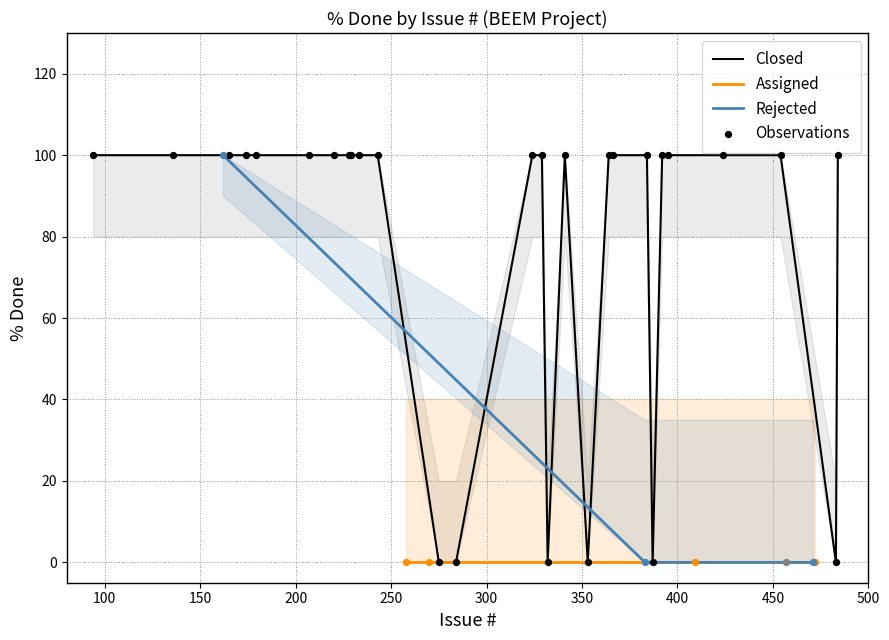

Which series reaches the maximum Y coordinate?

Closed